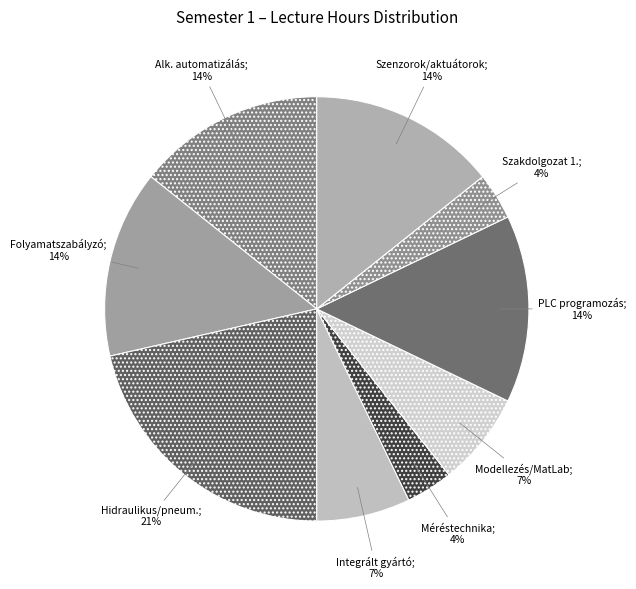

What is the largest slice in the pie chart?

Hidraulikus és pneumatikus elem